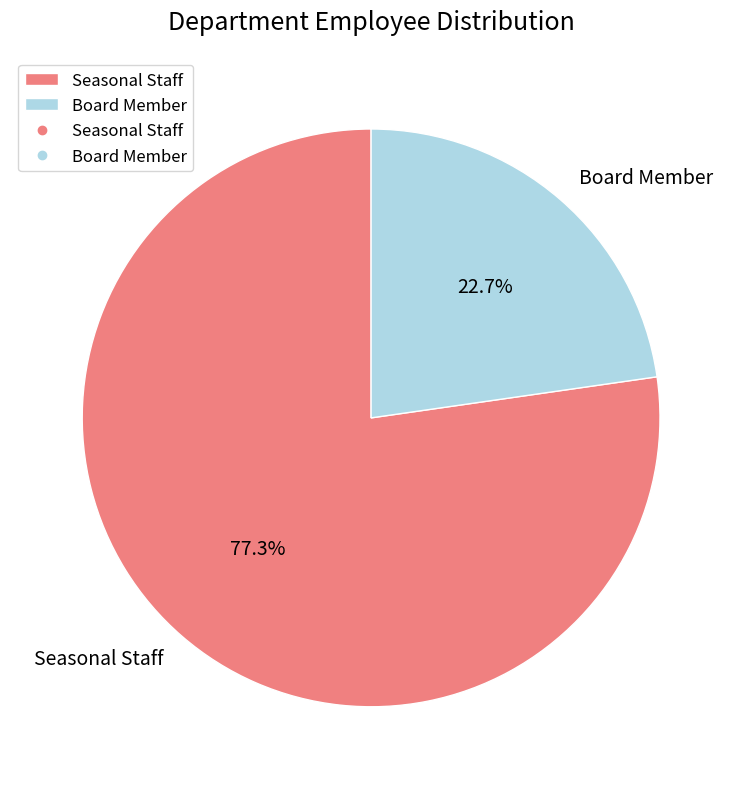

To the nearest percent, what portion does Seasonal Staff represent?

77%